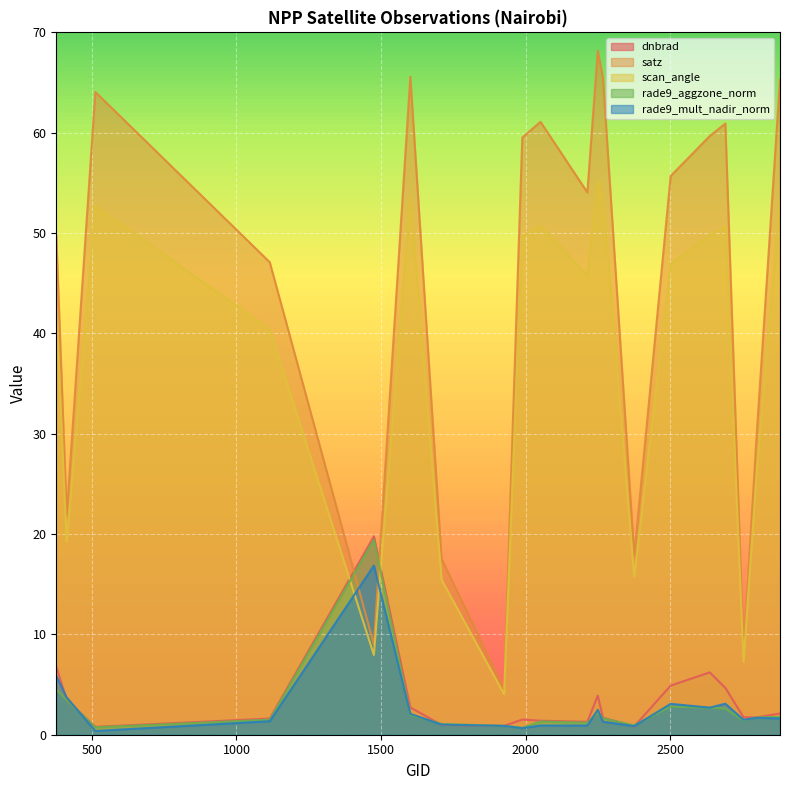

The satz series shows 65.5 at 2267. True or false?

True